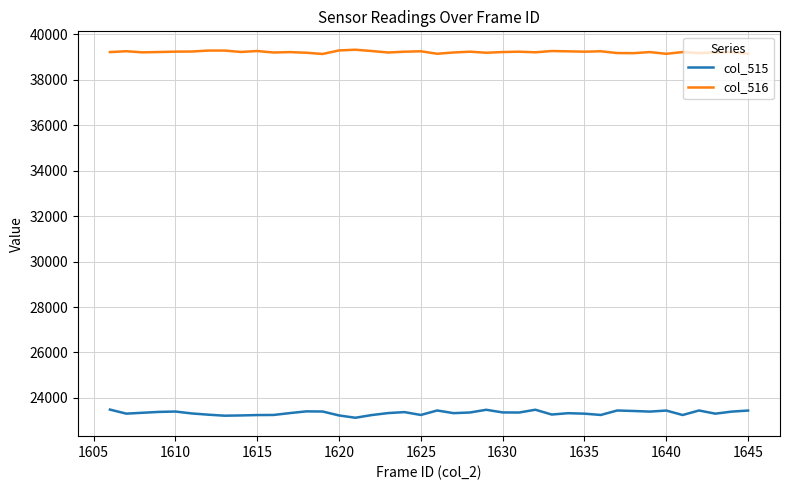

What is the lowest value of the col_515 series?

23125